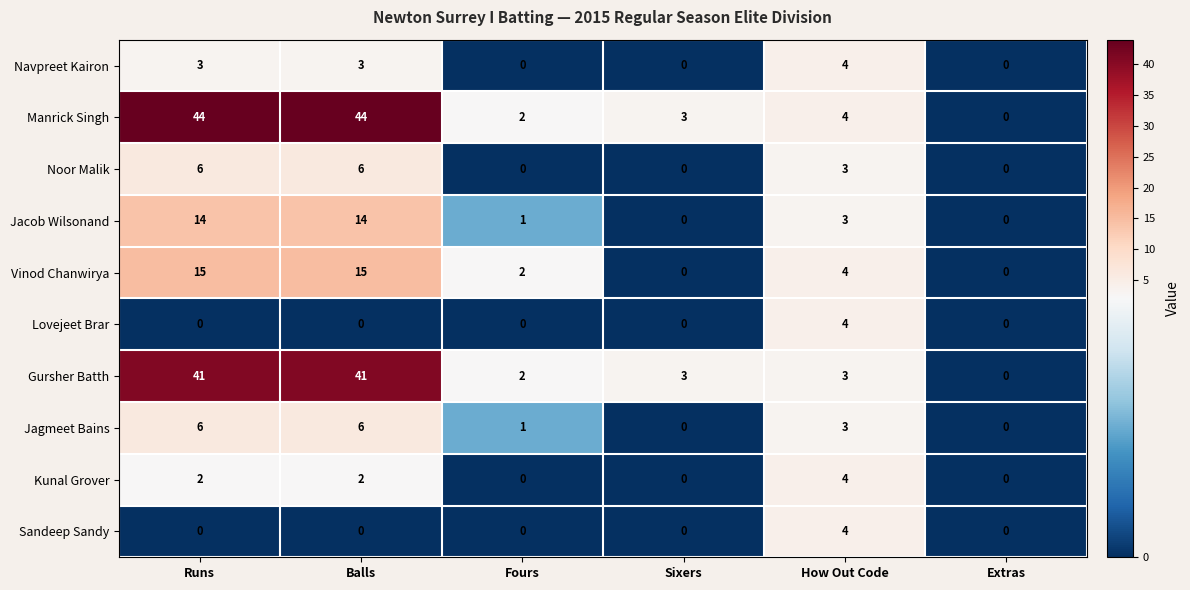

How many series are shown in this chart?

10